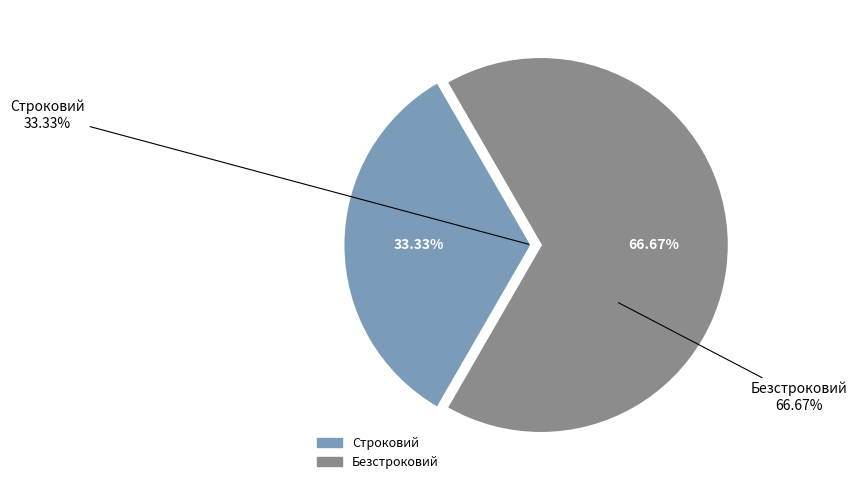

What percentage do Строковий and Безстроковий together represent?

100.0%